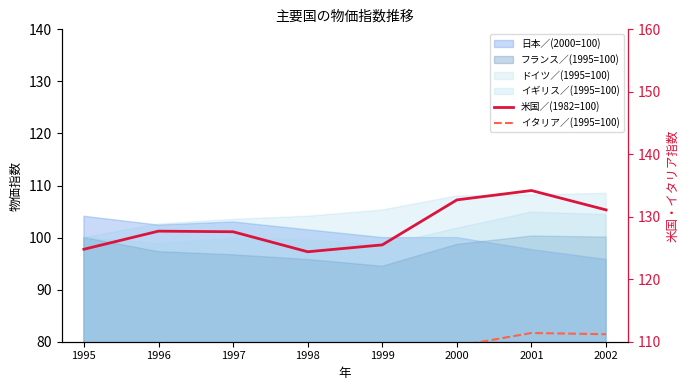

Between 1995 and 1999, which series saw the biggest shift?

イタリア／(1995=100)